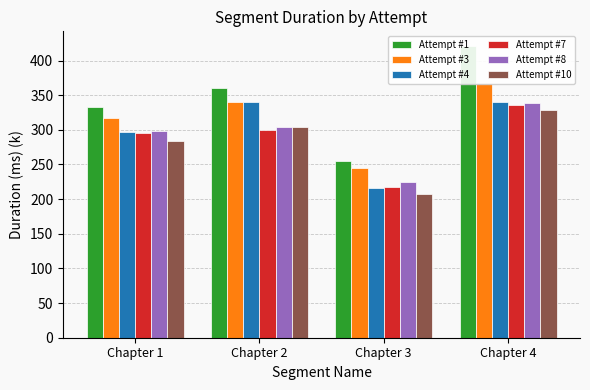

What is the value of the Attempt #7 bar at the 3rd from the left?

217.9